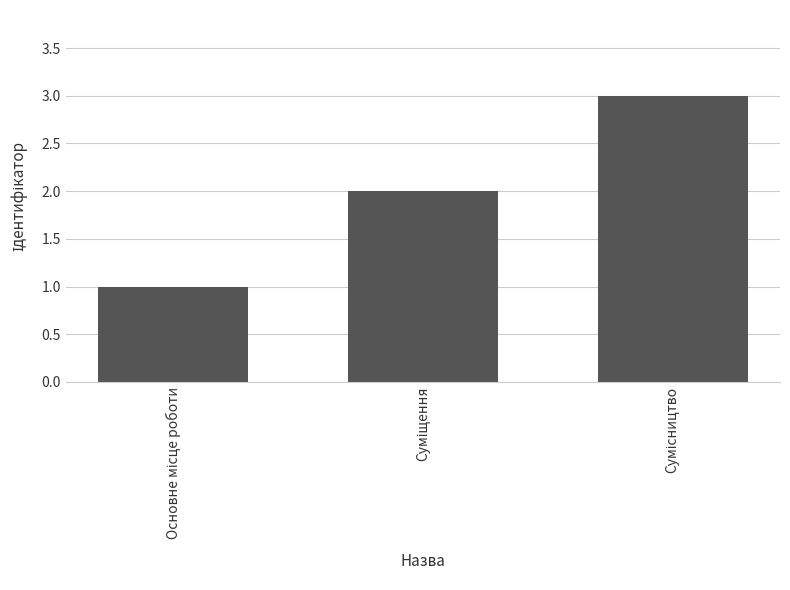

What is the minimum value shown in the chart?

1